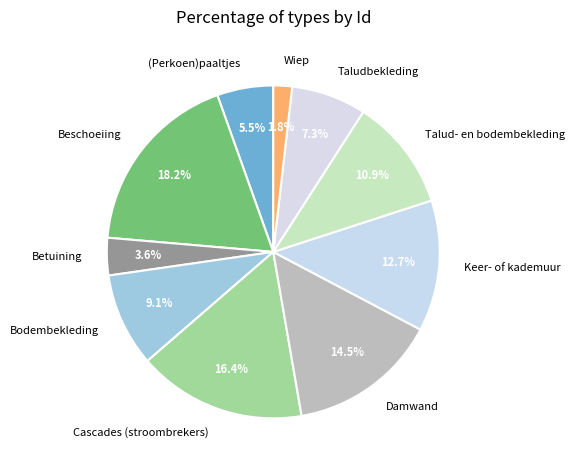

What is the smallest slice in the pie chart?

Wiep